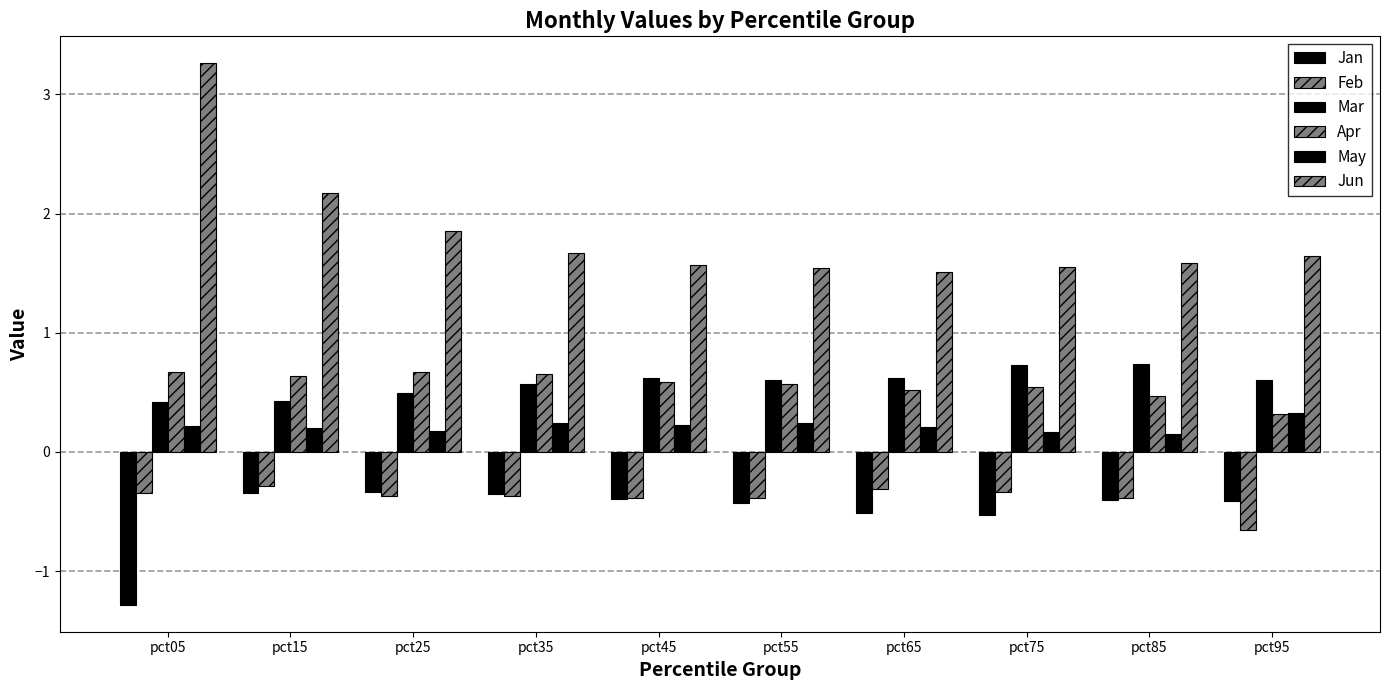

How many Mar values are between 0 and 1?

10